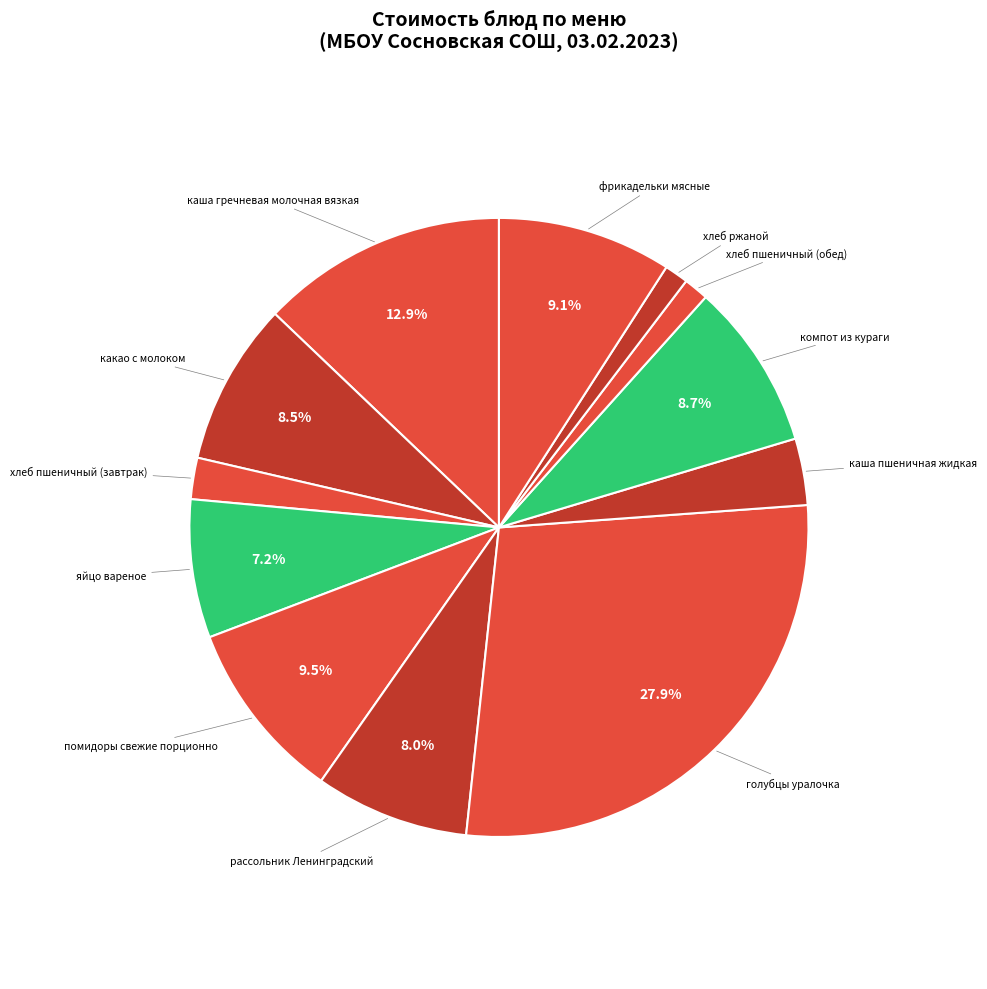

Between каша пшеничная жидкая and какао с молоком, which is larger?

какао с молоком